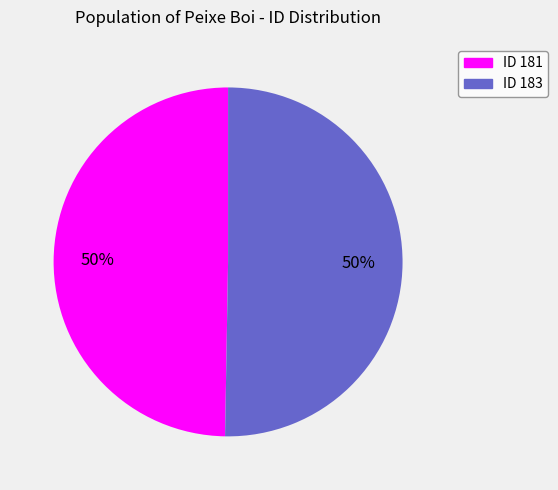

To the nearest percent, what is the average slice percentage?

50%